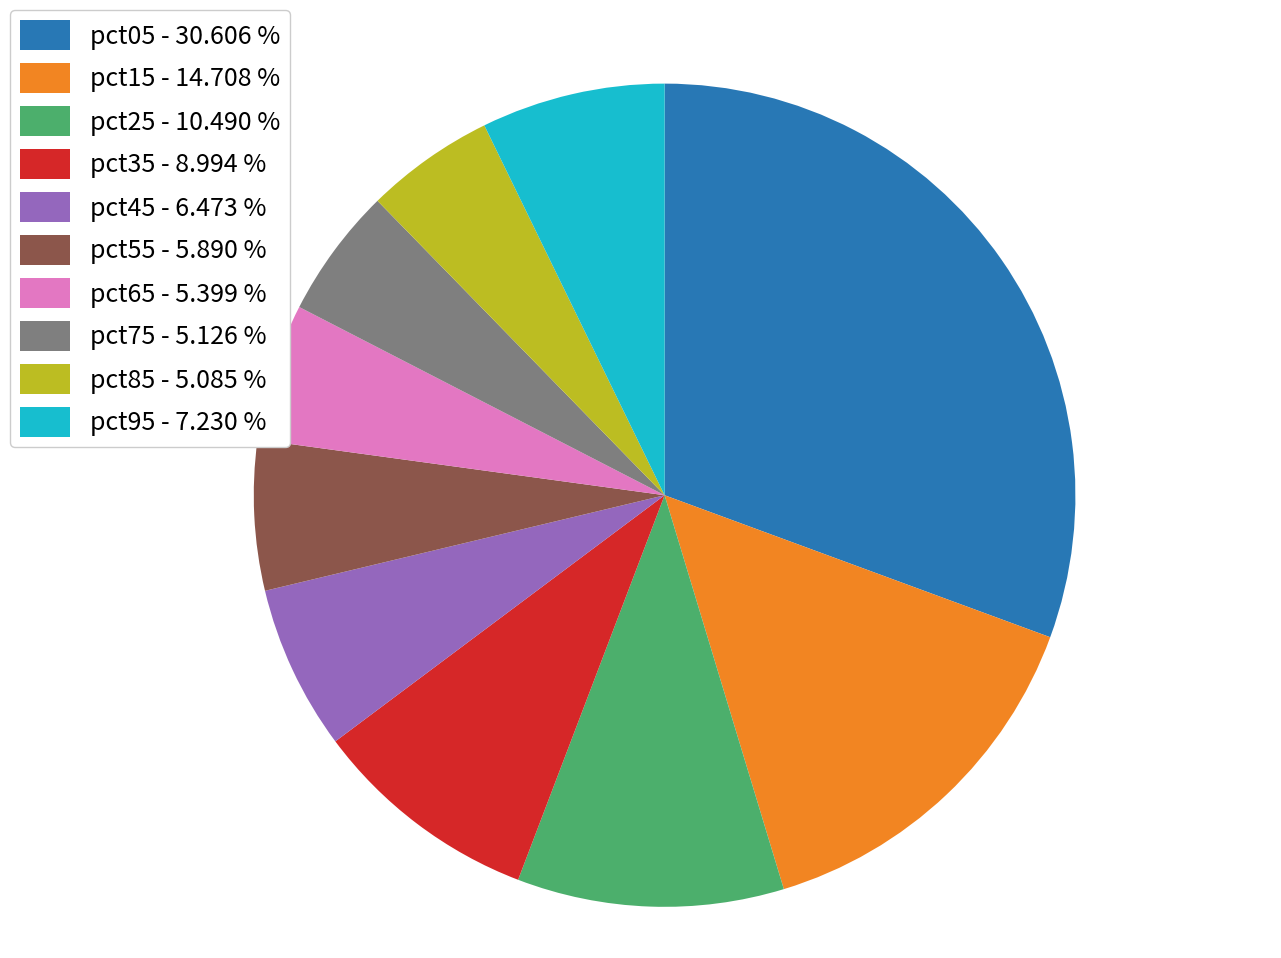

Is the sum of pct15 - 14.708 % and pct05 - 30.606 % greater than half?

No